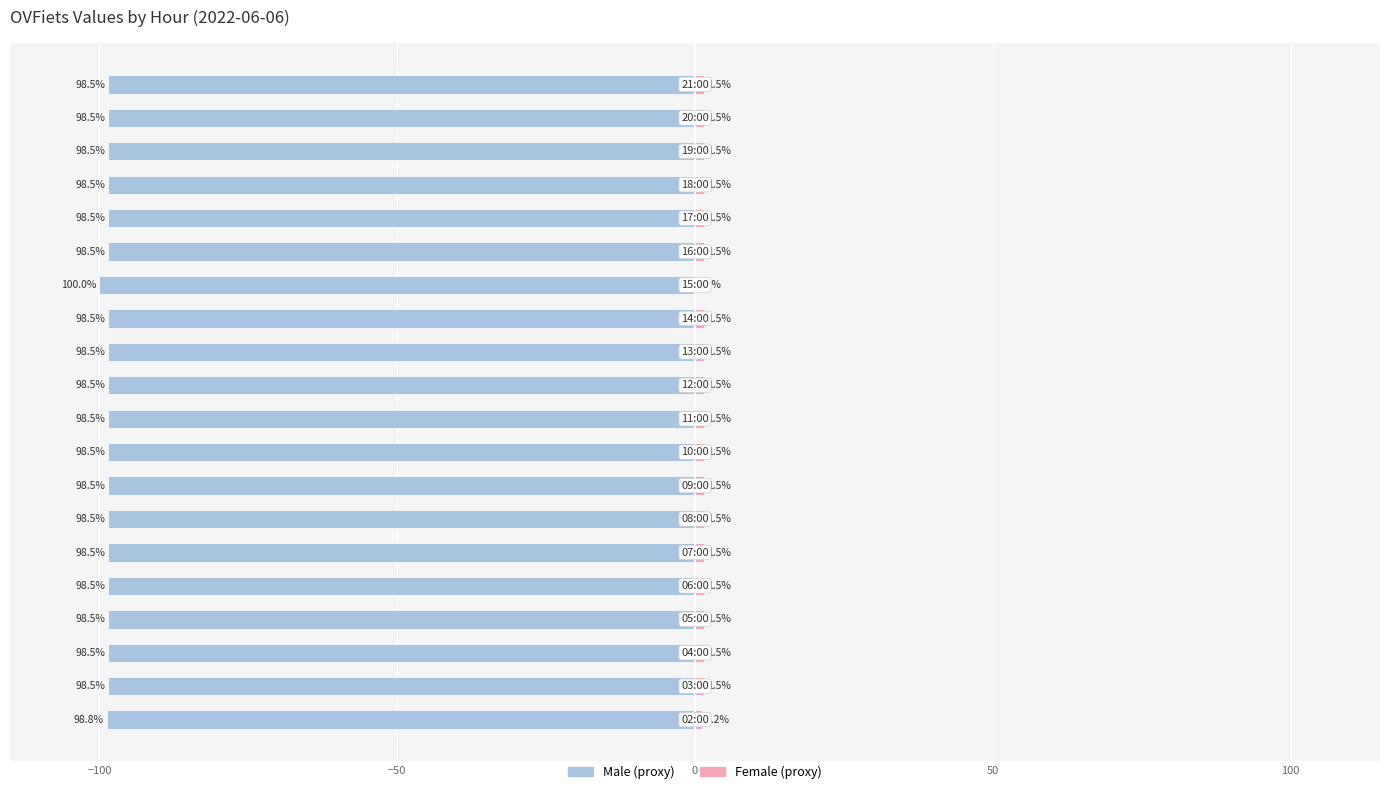

Which has a higher value, 12 or 17?

12